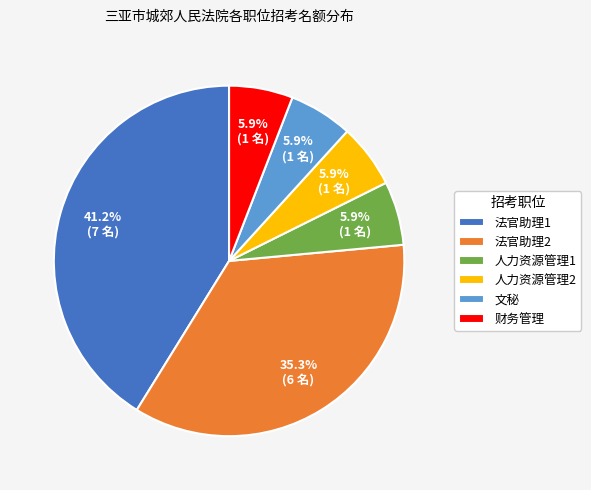

Does 人力资源管理2 account for over 50% of the chart?

No